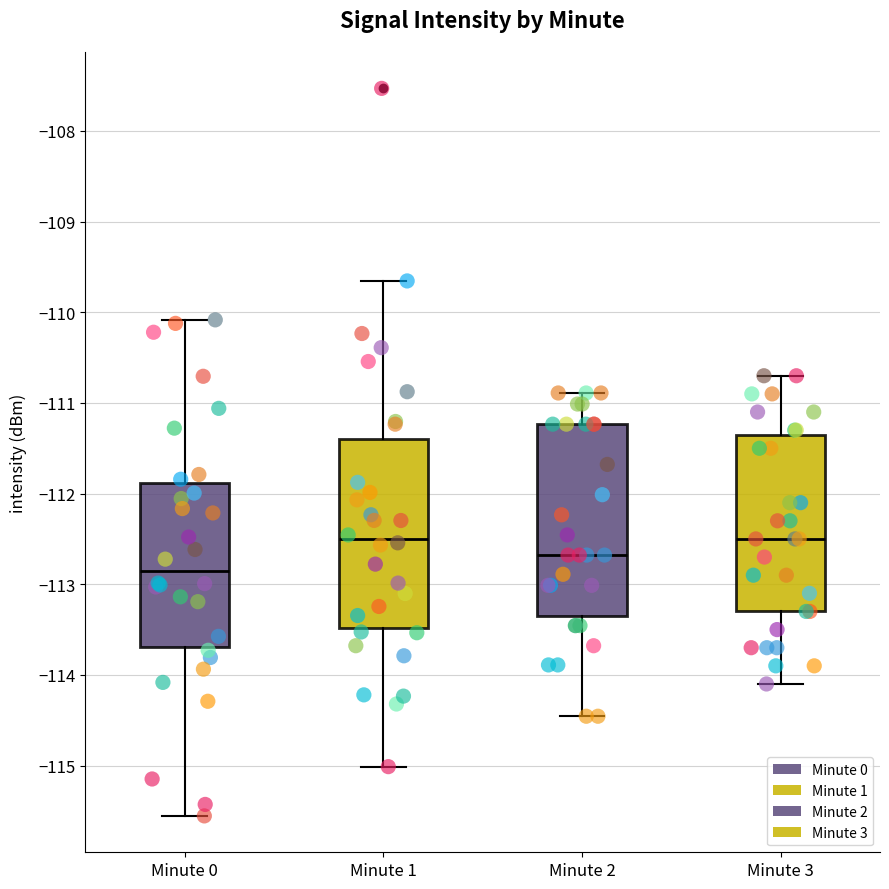

Where does the lower whisker of the box for Minute 1 end on the y-axis? The values are not printed on the chart, so give them approximately, as read against the axis.

-115.0